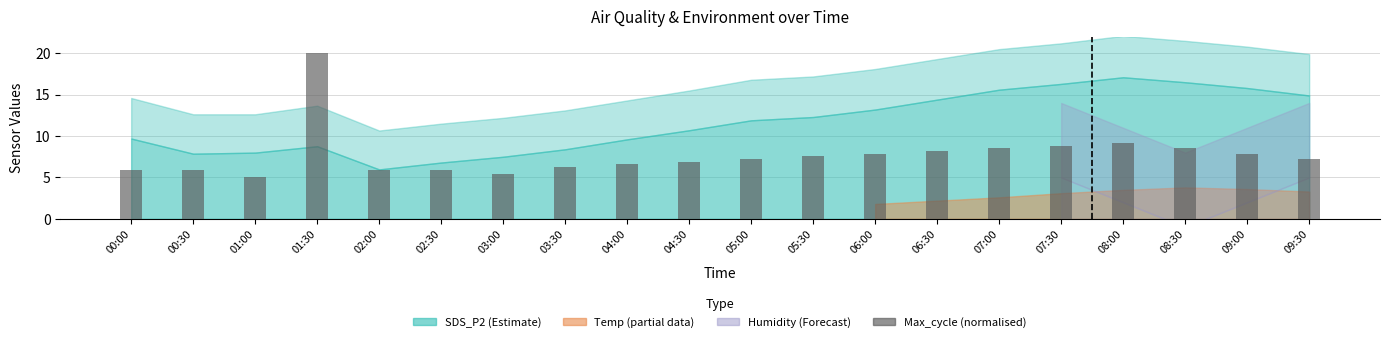

Reading left to right, what are all the values shown in this chart?

00:00=5.9	00:30=5.9	01:00=5.0	01:30=20.0	02:00=5.9	02:30=5.9	03:00=5.5	03:30=6.3	04:00=6.6	04:30=6.9	05:00=7.2	05:30=7.5	06:00=7.9	06:30=8.2	07:00=8.5	07:30=8.8	08:00=9.2	08:30=8.5	09:00=7.9	09:30=7.2